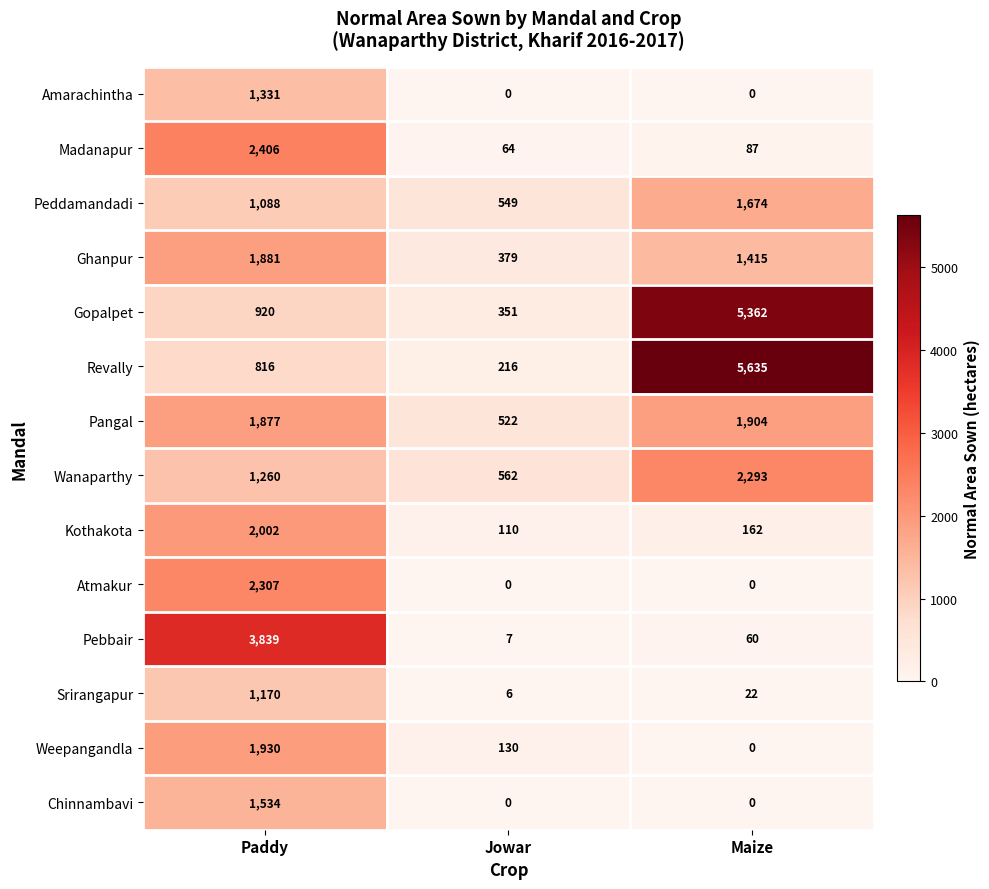

What is the greatest value displayed?

5635